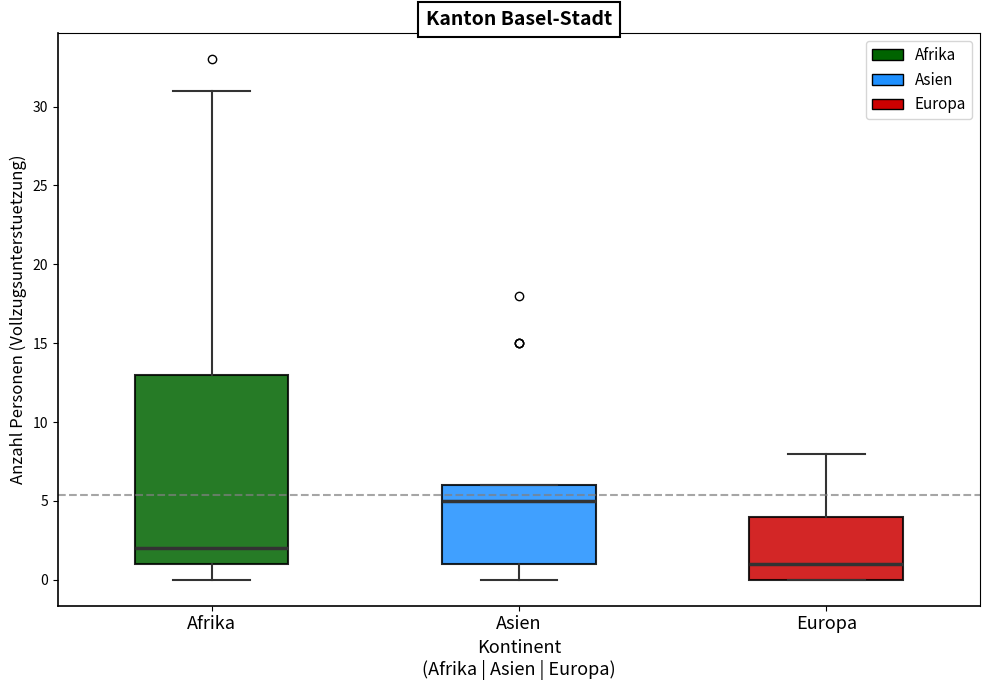

Which box's median line is the highest?

Asien